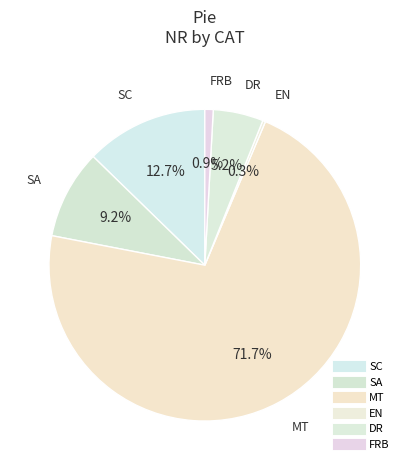

How many slices are in this pie chart?

6